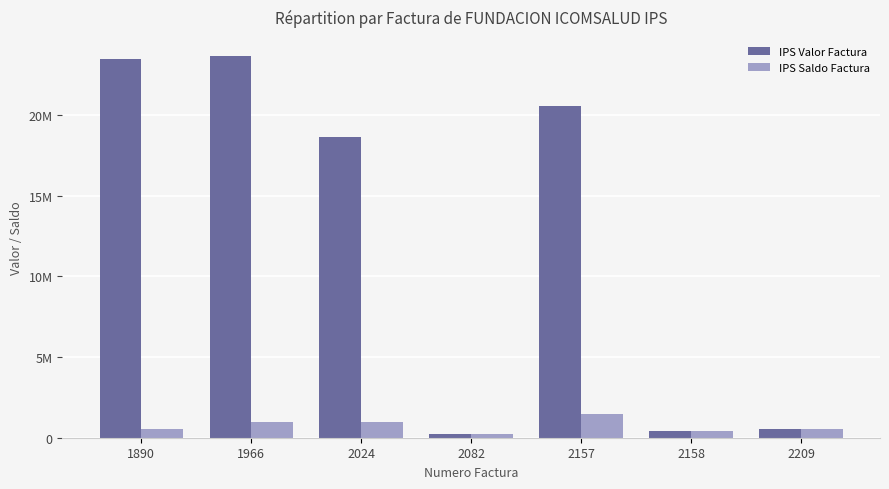

What is the value of the IPS Valor Factura bar at the 2nd from the left?

23662032